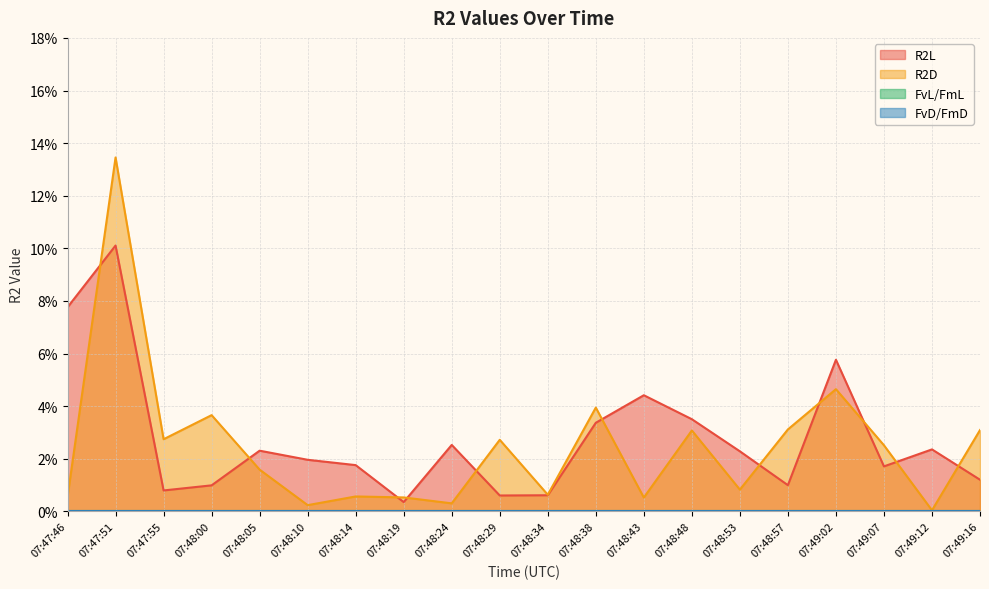

Which has a higher value, 07:48:48 or 07:48:14?

07:48:48